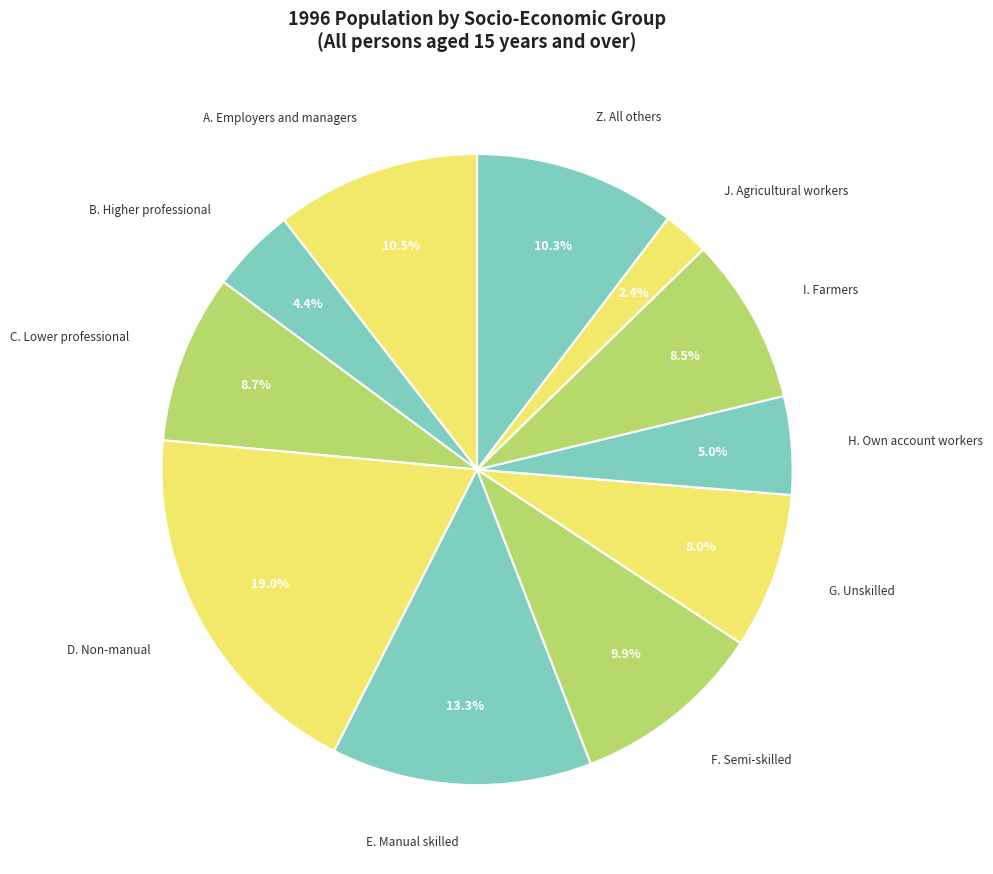

Count the number of slices in the pie.

11